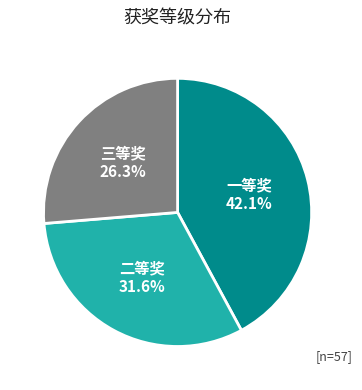

What is the ratio of the value at 二等奖 to the value at 一等奖?

0.8